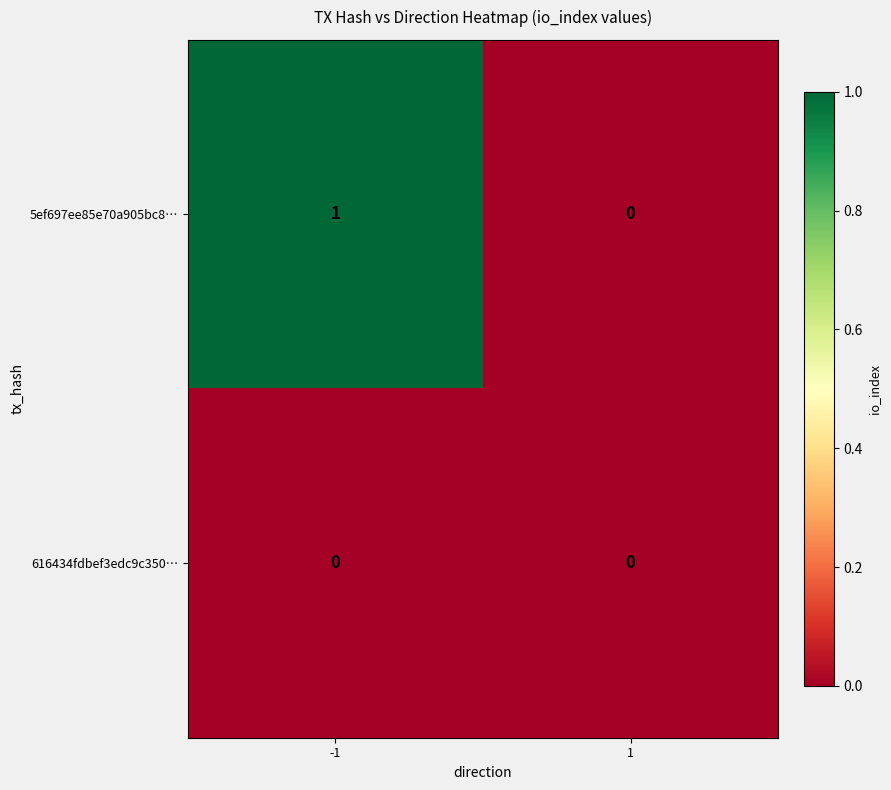

Reading left to right, what are all the values shown in this chart?

5ef697ee85e70a905bc8…: 1	0
616434fdbef3edc9c350…: 0	0